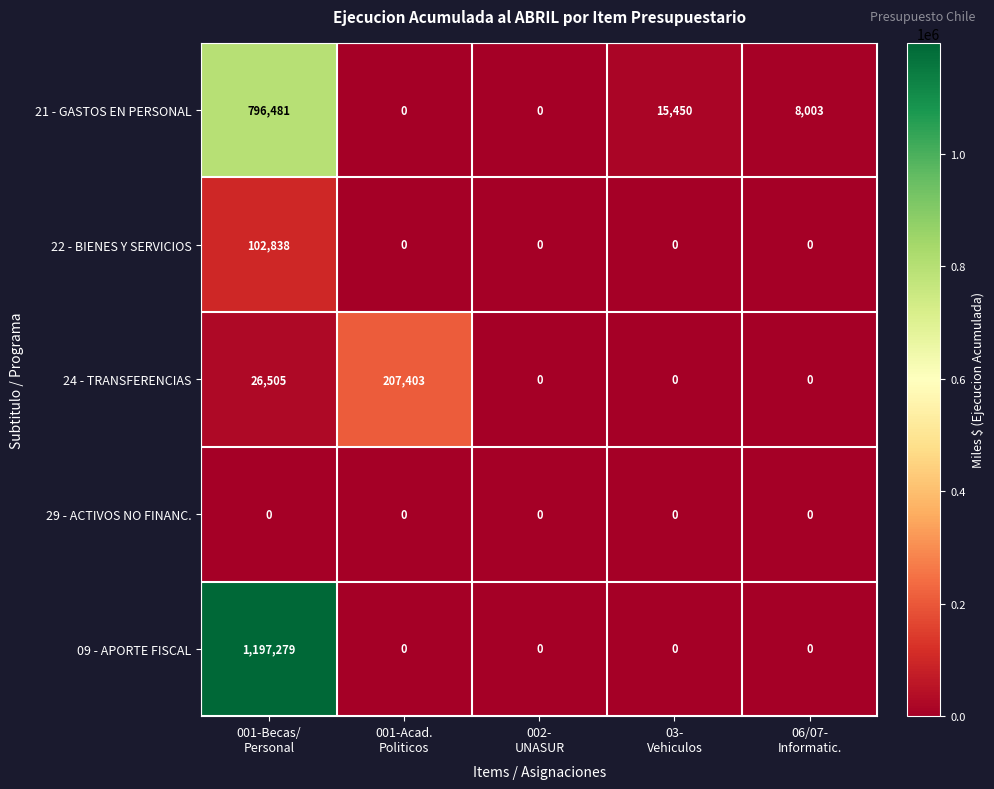

Between 002-
UNASUR and 06/07-
Informatic., which series saw the biggest shift?

21 - GASTOS EN PERSONAL